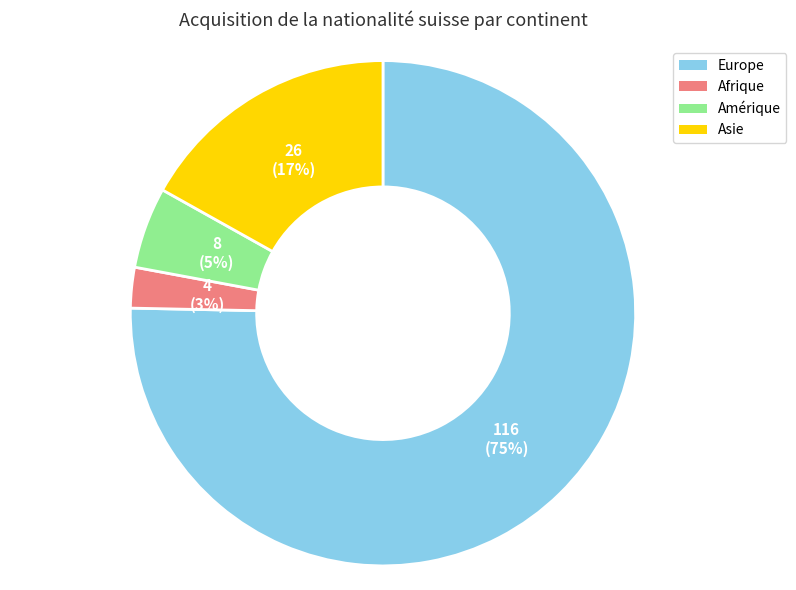

Is it true that Europe is 75% of the pie?

True